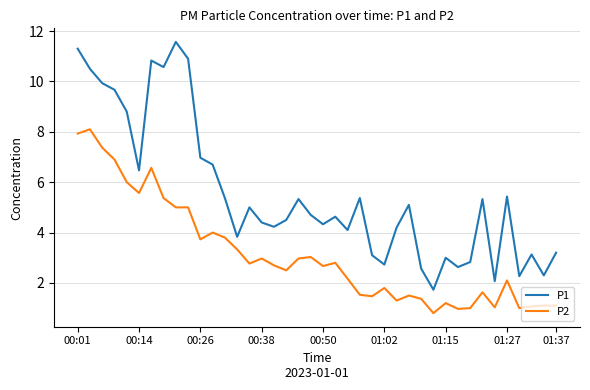

Which series has the largest range (max minus min)?

P1